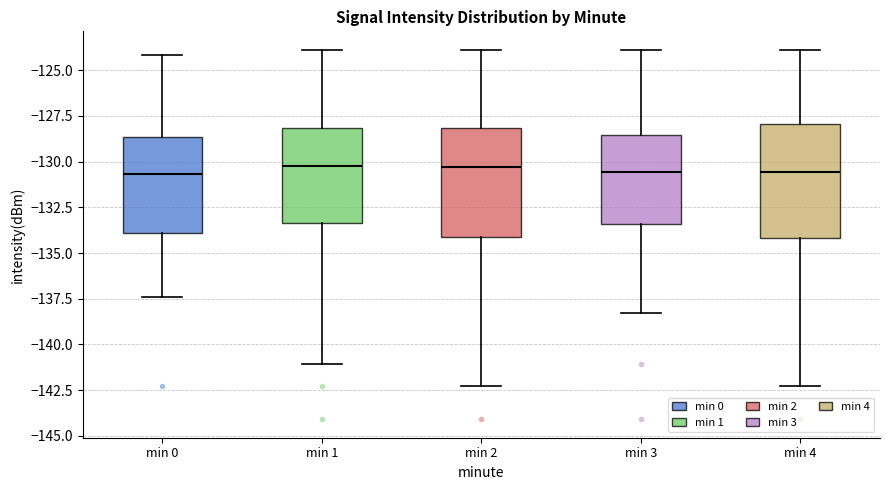

Reading left to right, transcribe this box plot: for each box, give where its median line is, the range the box spans, and where its two whiskers end, as read against the y-axis. The values are not printed on the chart, so give them approximately, as read against the axis.

min 0: median -130.5, box -134.0 to -128.5, whiskers -137.5 to -124.0
min 1: median -130.5, box -133.5 to -128.0, whiskers -141.0 to -124.0
min 2: median -130.5, box -134.0 to -128.0, whiskers -142.5 to -124.0
min 3: median -130.5, box -133.5 to -128.5, whiskers -138.5 to -124.0
min 4: median -130.5, box -134.0 to -128.0, whiskers -142.5 to -124.0